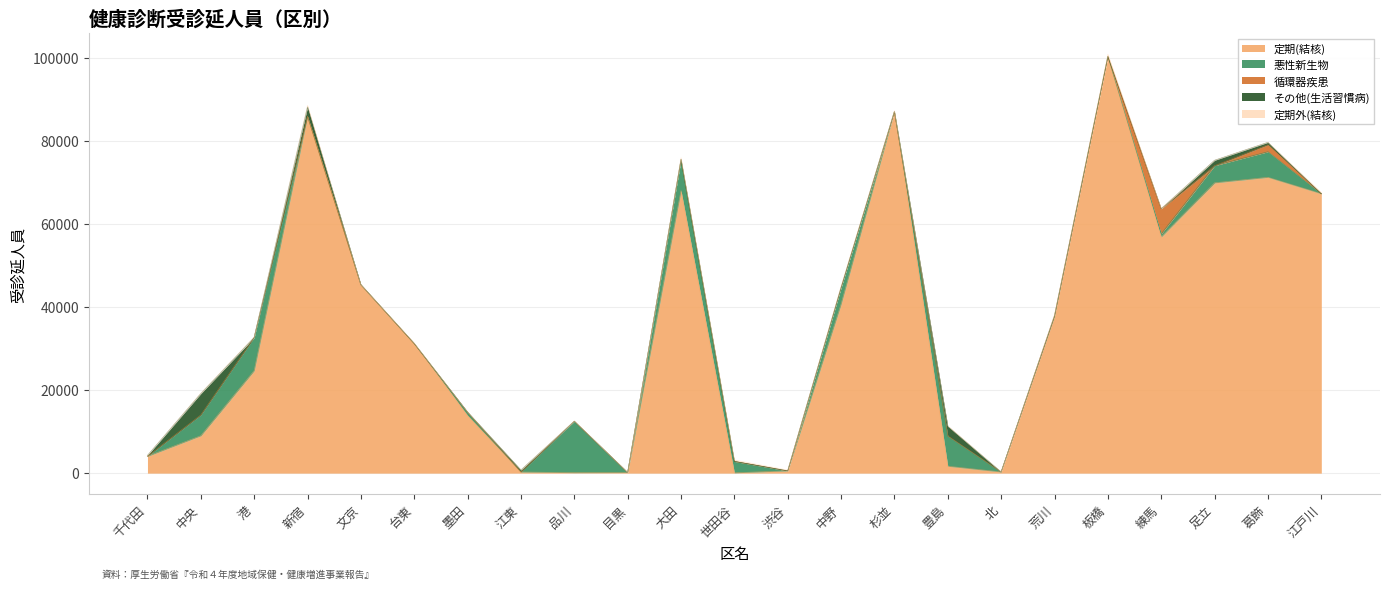

True or false: 循環器疾患 and 悪性新生物 intersect in this chart.

True